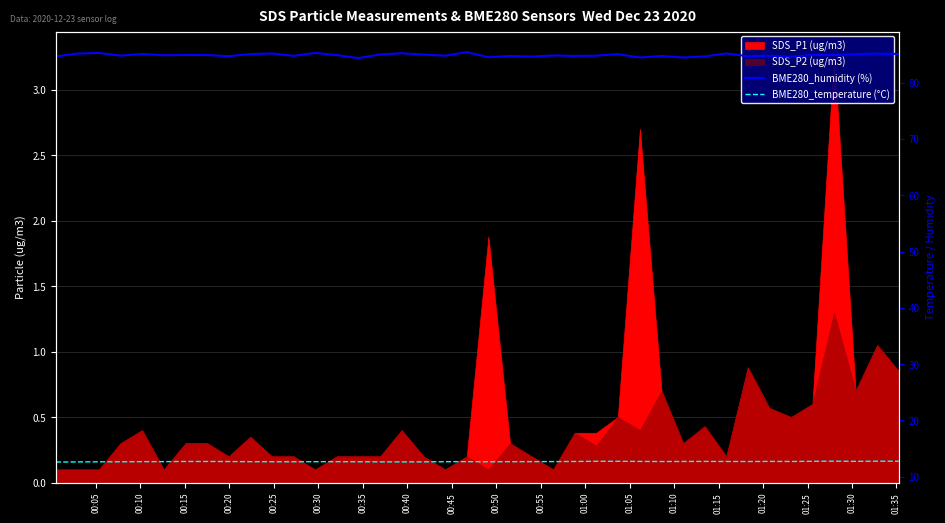

How many interior local peaks does the BME280_humidity (%) series have?

15